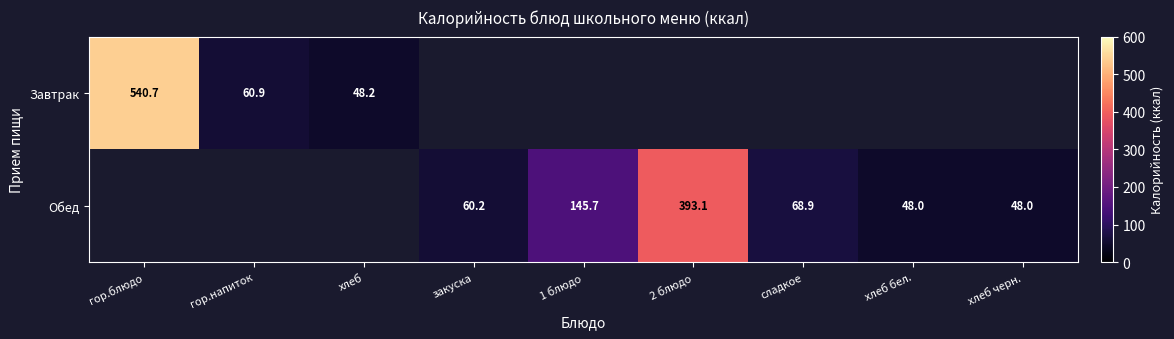

How many distinct data groups are displayed?

2